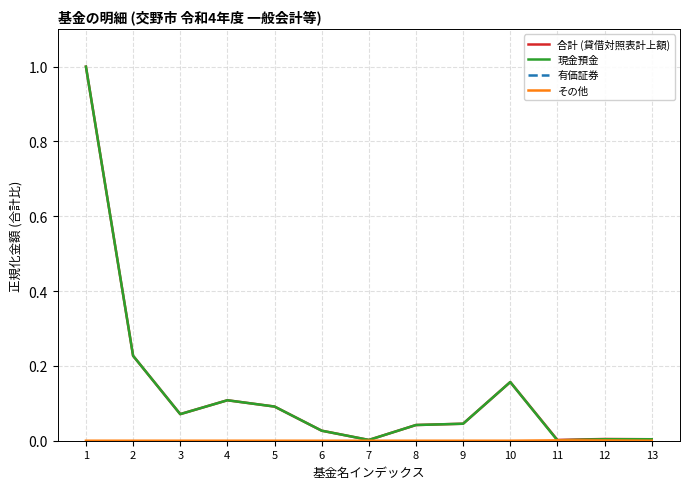

What is the maximum value for 現金預金?

1.0